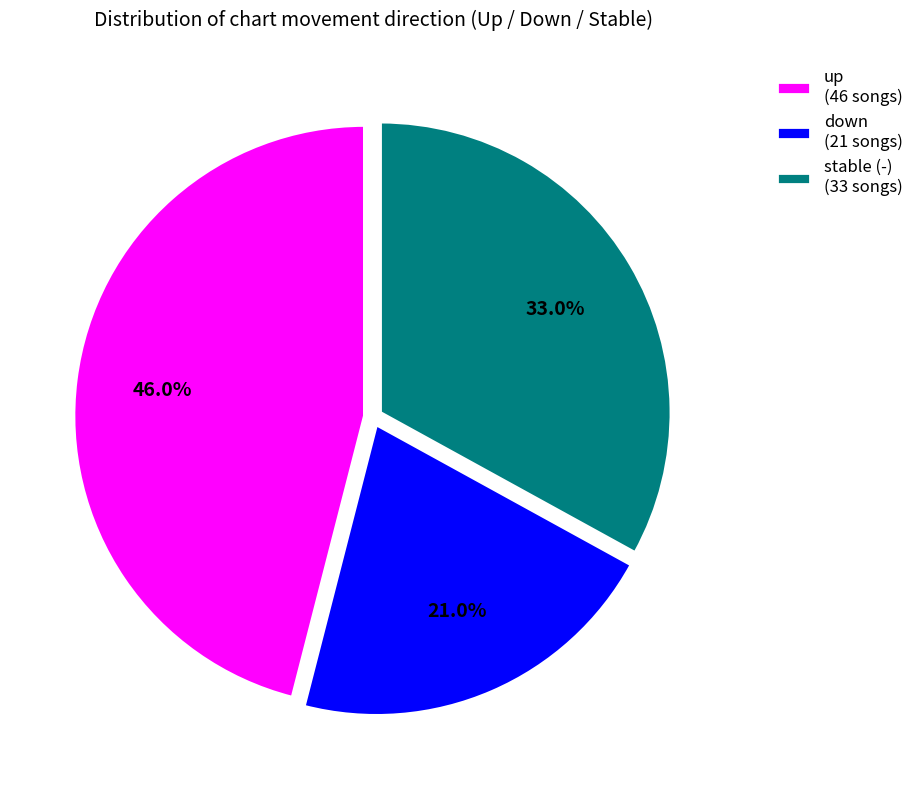

What is the ratio of the value at up (46 songs) to the value at stable (-) (33 songs)?

1.4